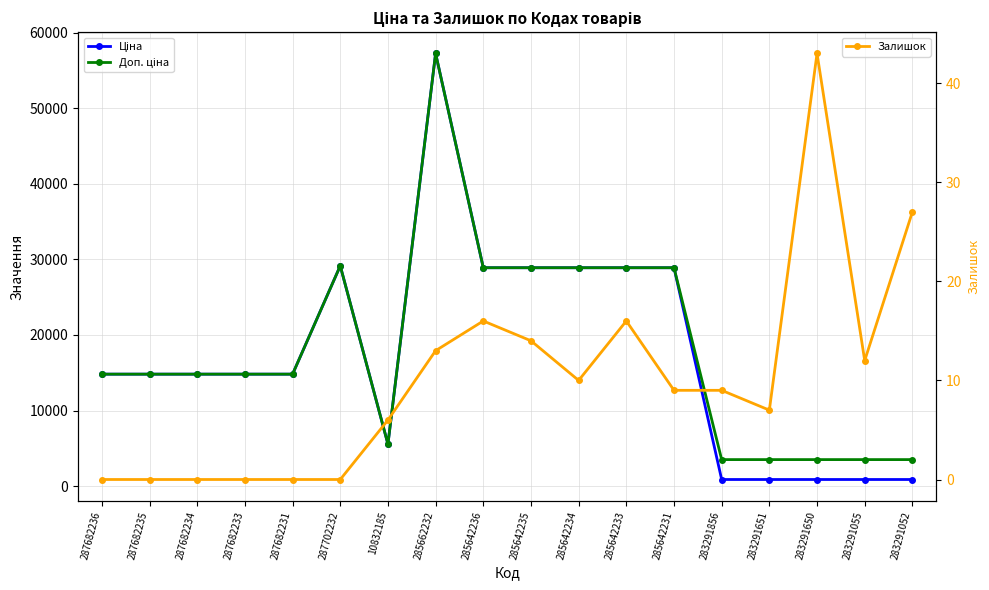

What is the label of the 7th point from the right?

285642233